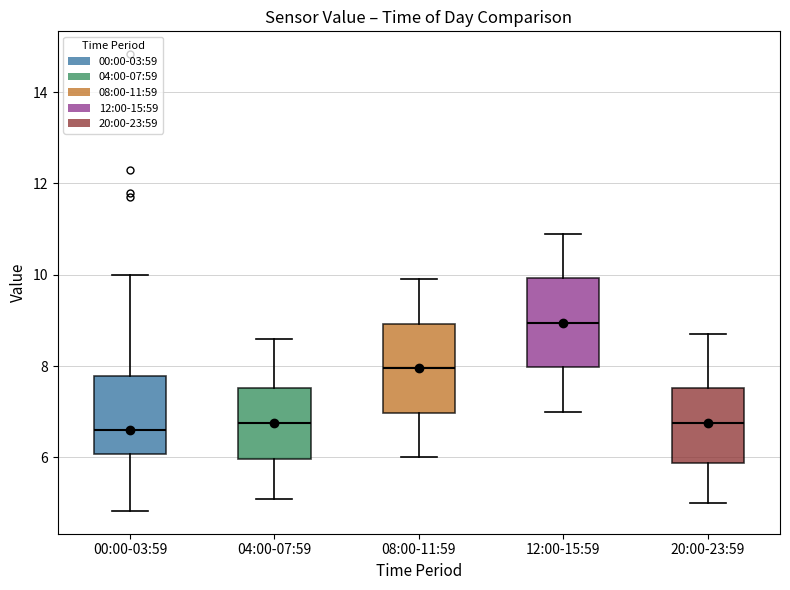

Where does the upper whisker of the box for 08:00-11:59 end on the y-axis? The values are not printed on the chart, so give them approximately, as read against the axis.

10.0